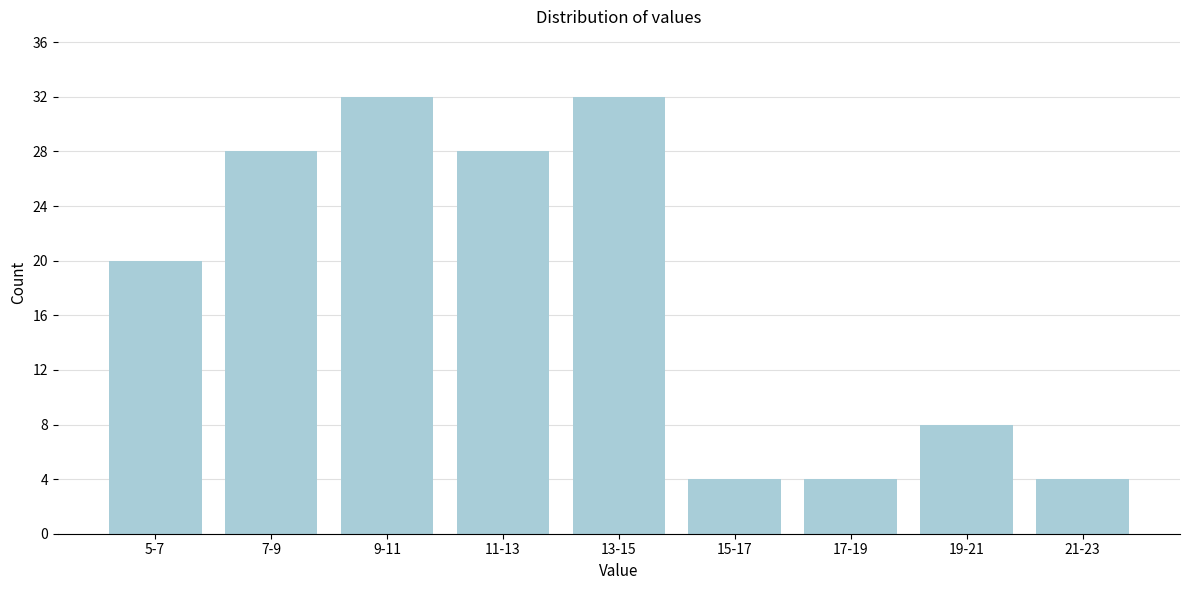

Reading left to right, list all the values displayed in this chart.

5-7=20	7-9=28	9-11=32	11-13=28	13-15=32	15-17=4	17-19=4	19-21=8	21-23=4